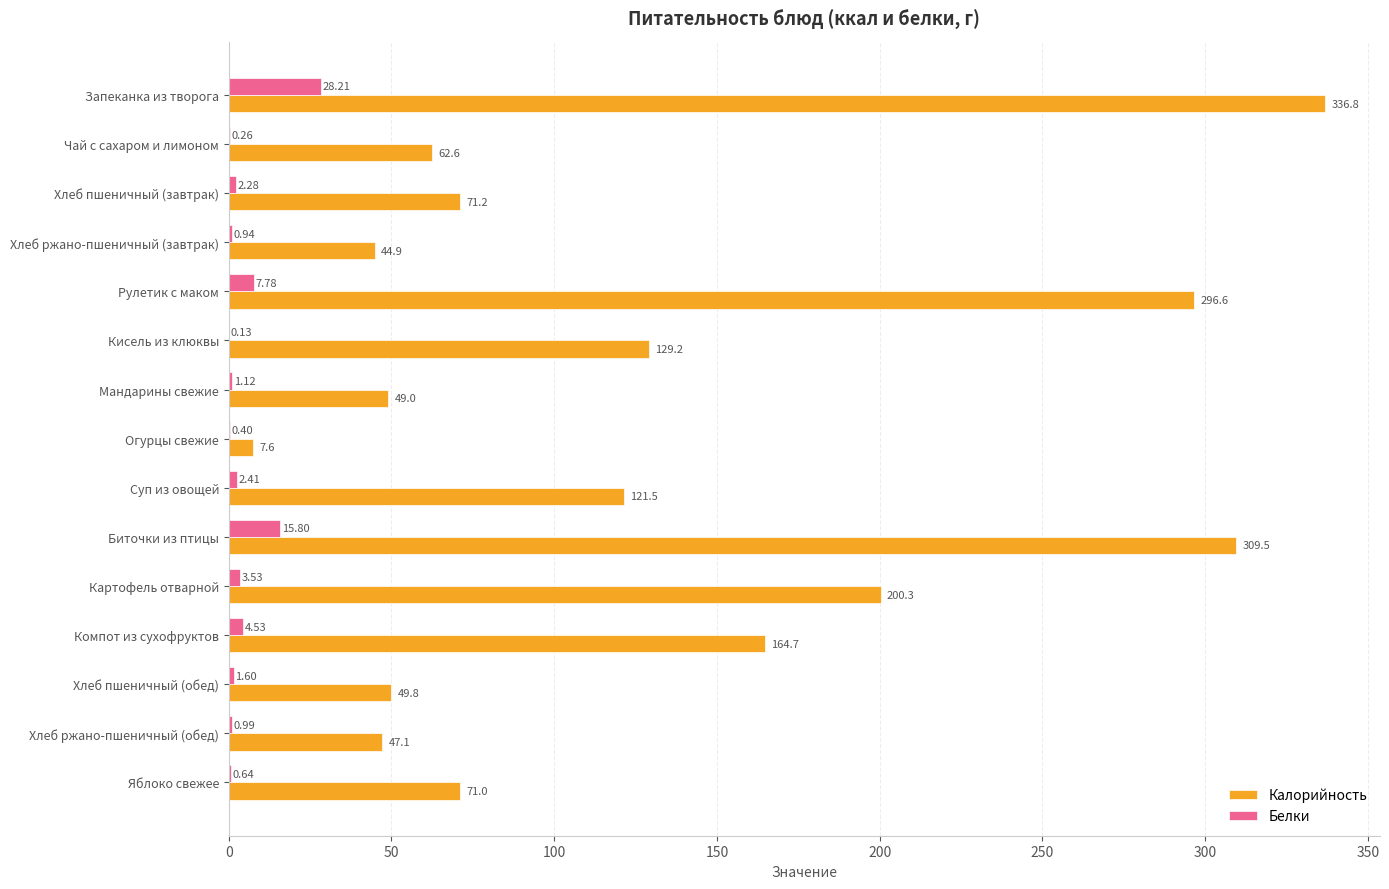

What is the total value across all series at Огурцы свежие?

8.0